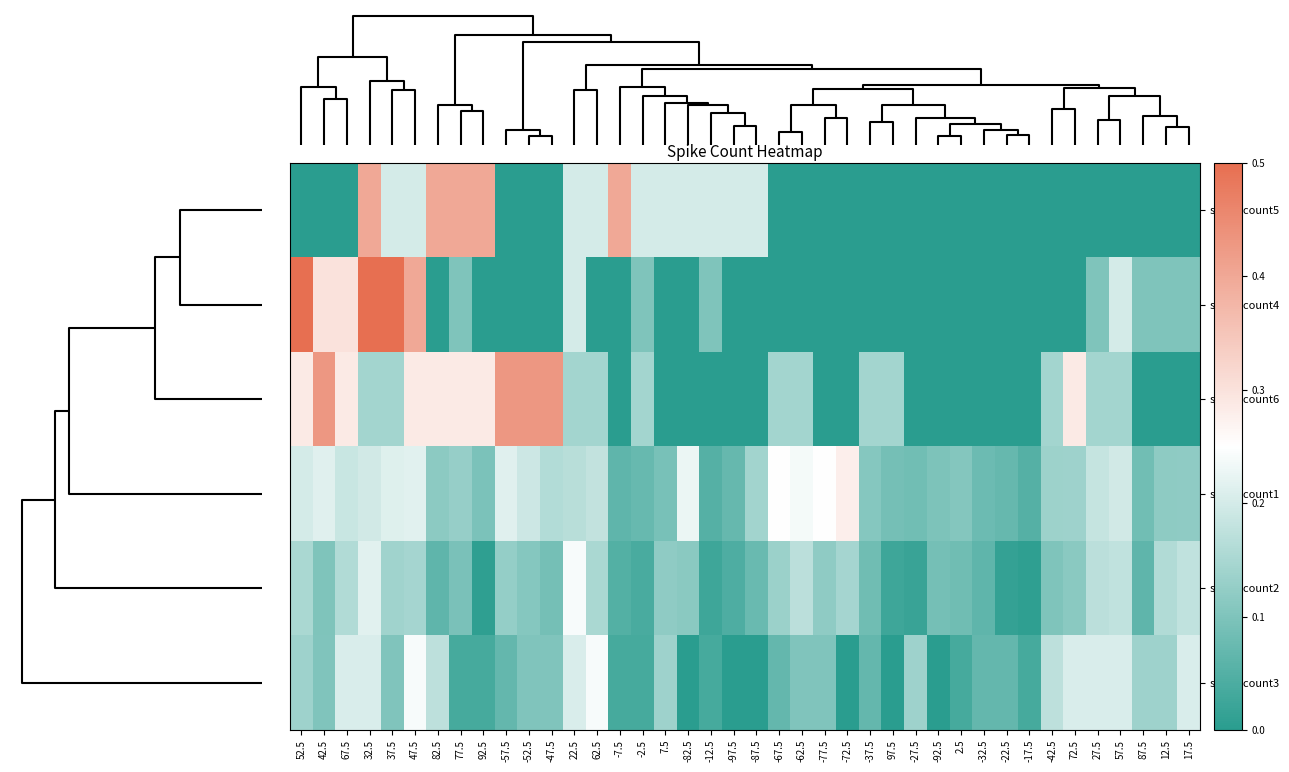

Count the number of data series in this chart.

6